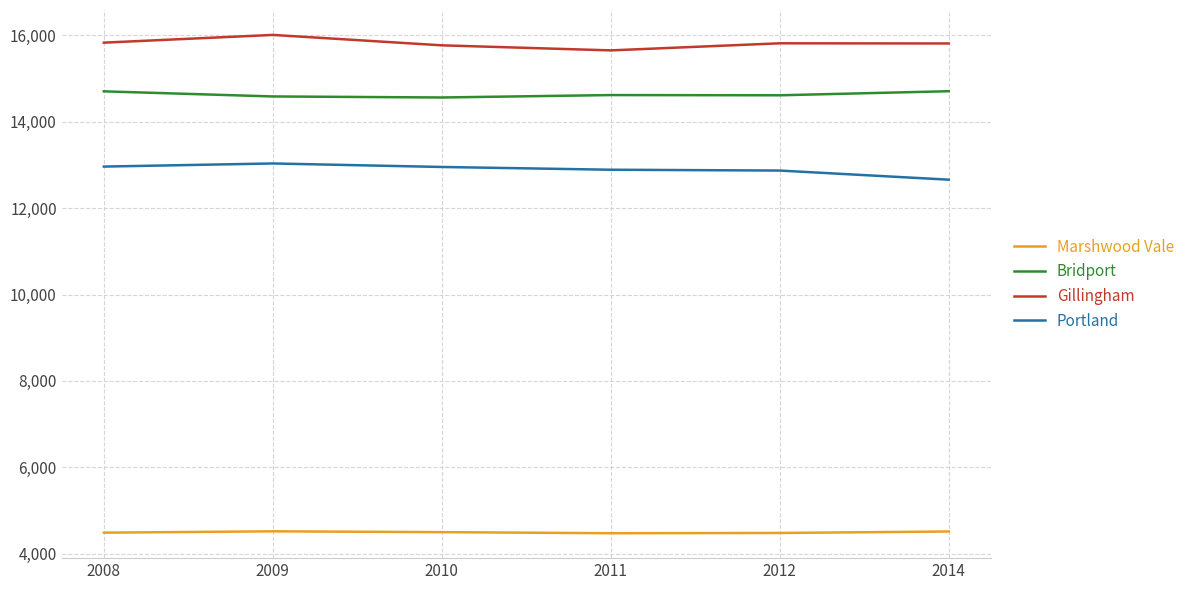

What is the maximum value for Bridport?

14705